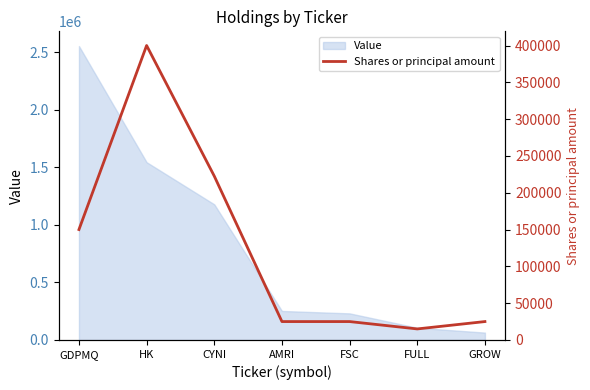

Where is the first local maximum?

HK